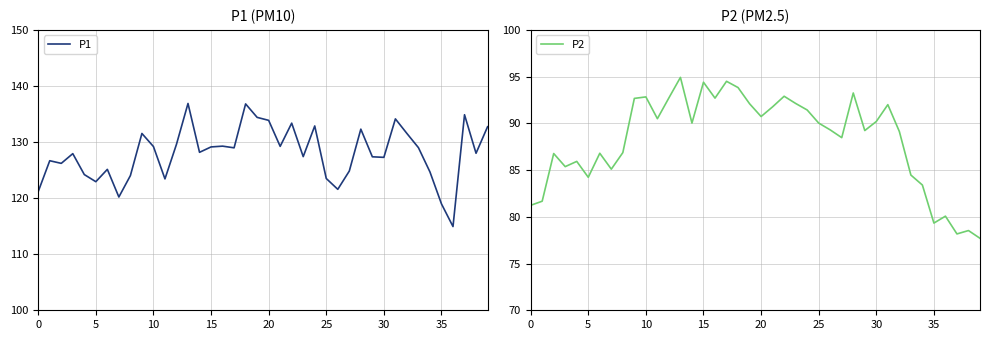

Read the P2 value at 0.

81.2